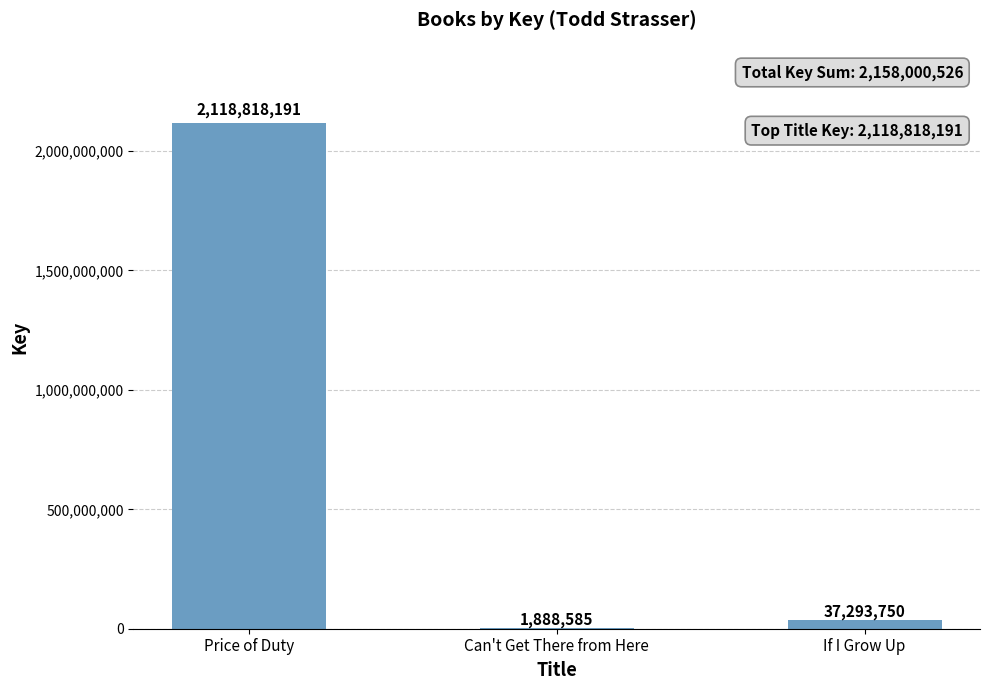

What is the change in value from Can't Get There from Here to If I Grow Up?

+35405165